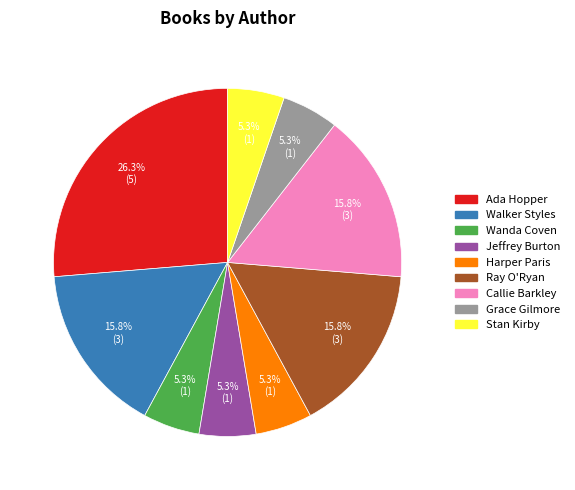

Is there a majority slice in this chart?

No